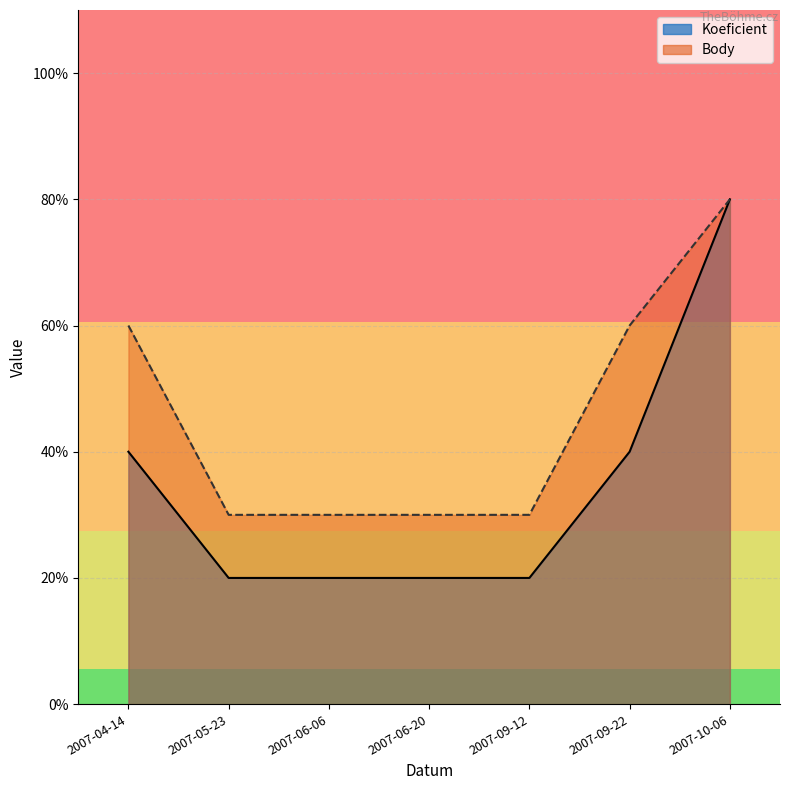

What is the label of the 4th point from the right?

2007-06-20